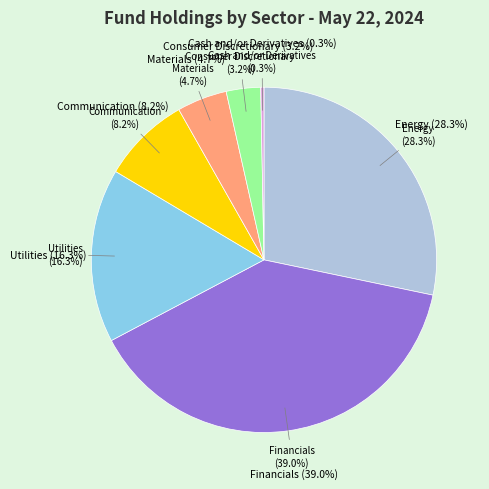

Rank the categories by value from highest to lowest.

Financials, Energy, Utilities, Communication, Materials, Consumer Discretionary, Cash and/or Derivatives